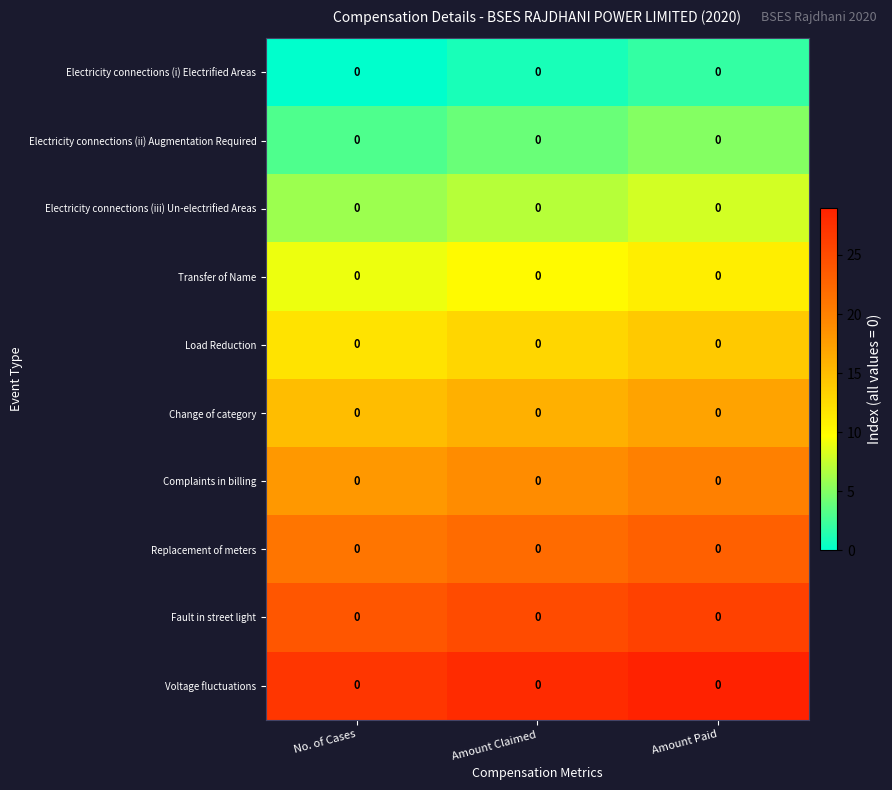

Which category has the highest value across all series?

Amount Paid